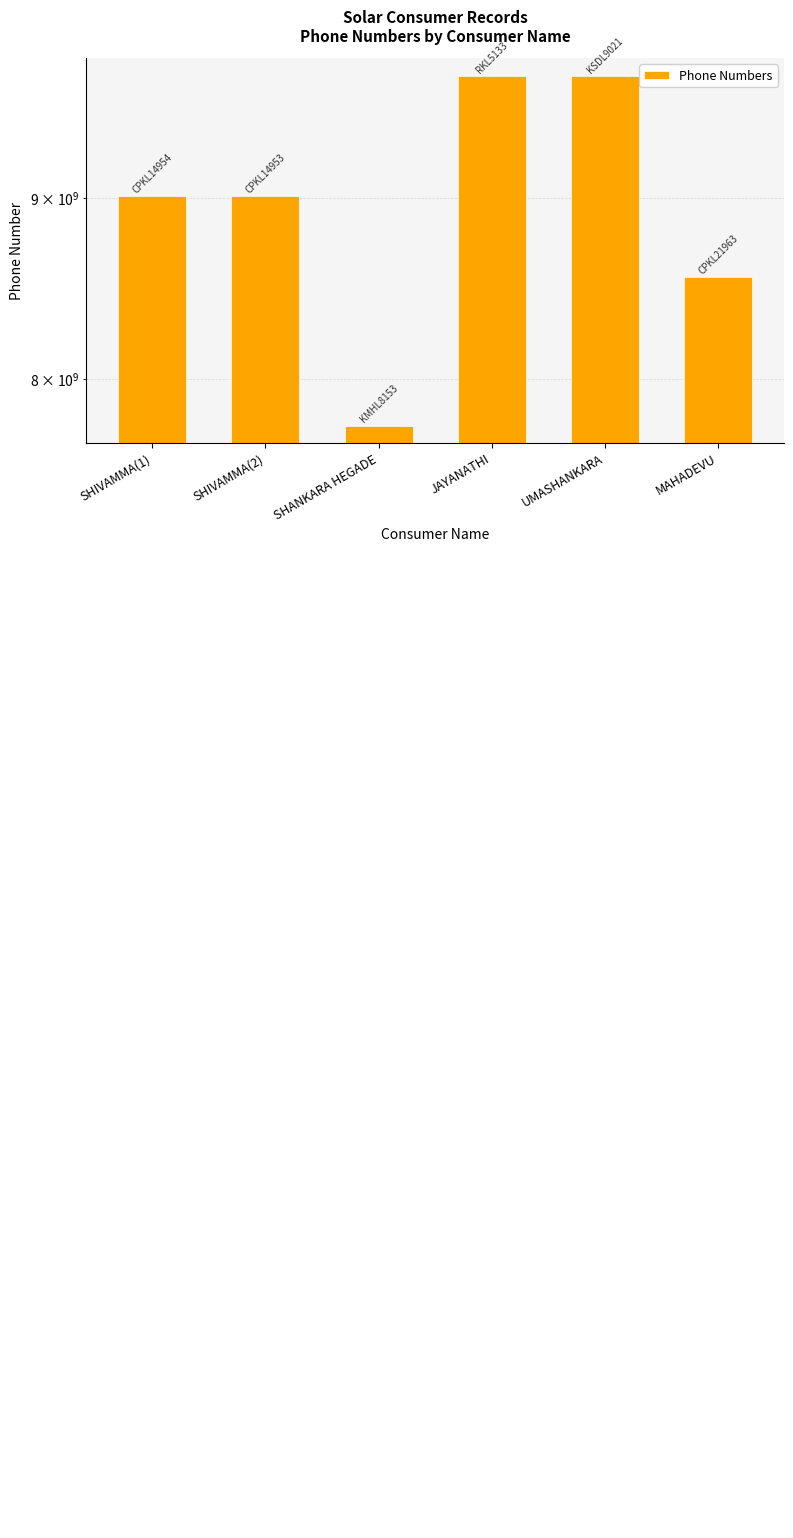

How many data points does each series have?

6